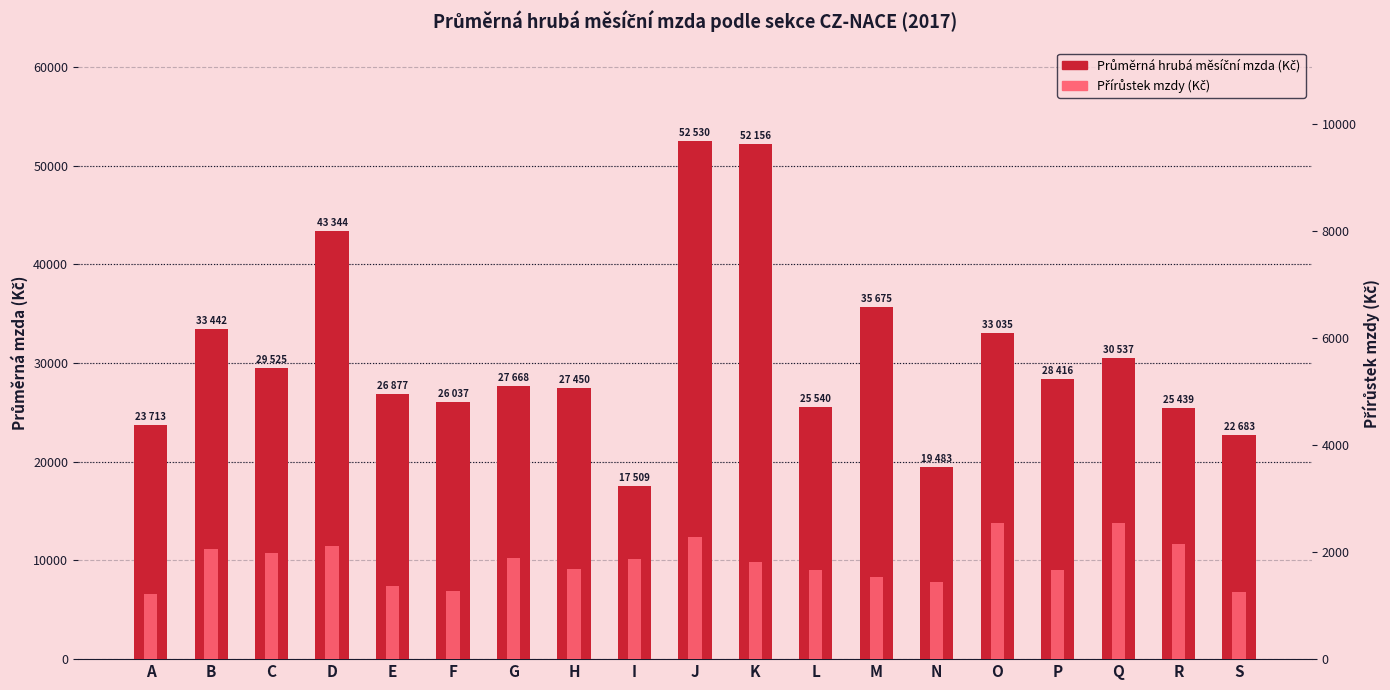

What is the average value of the Průměrná hrubá měsíční mzda (Kč) series?

30582